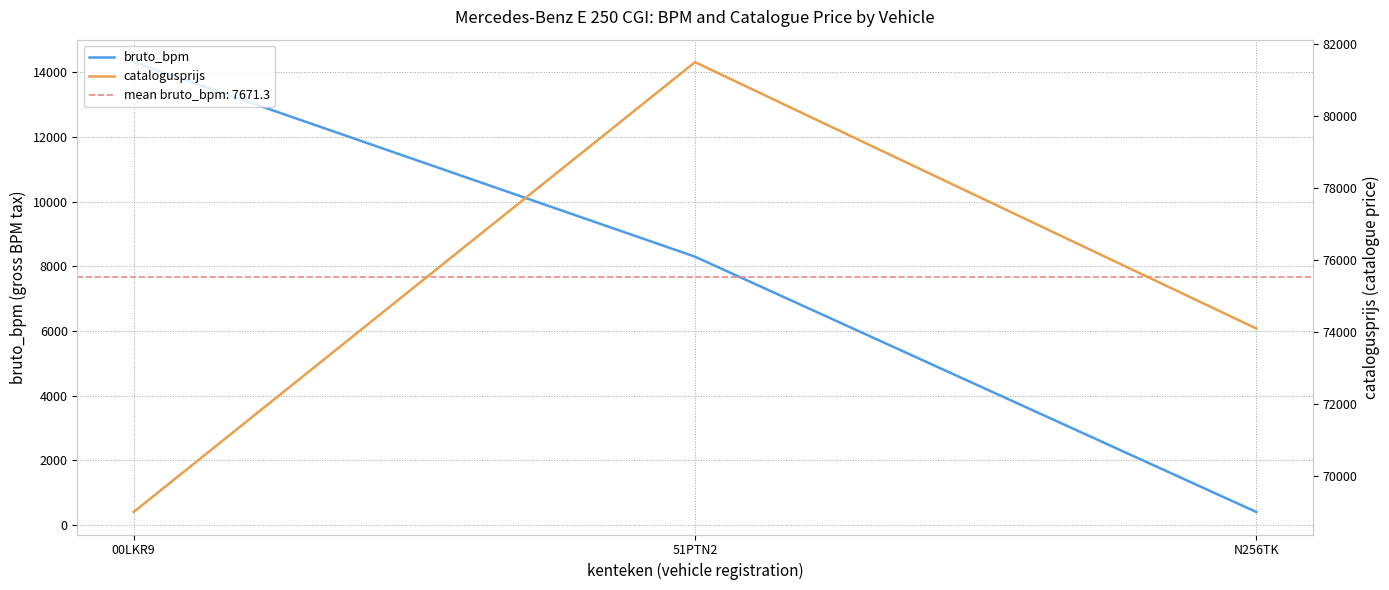

Which series changed the most between 51PTN2 and N256TK?

bruto_bpm